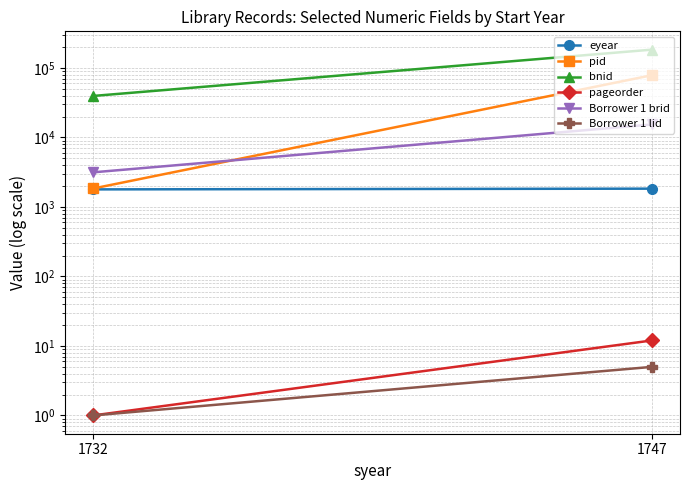

Which series changed the most between 1732 and 1747?

bnid